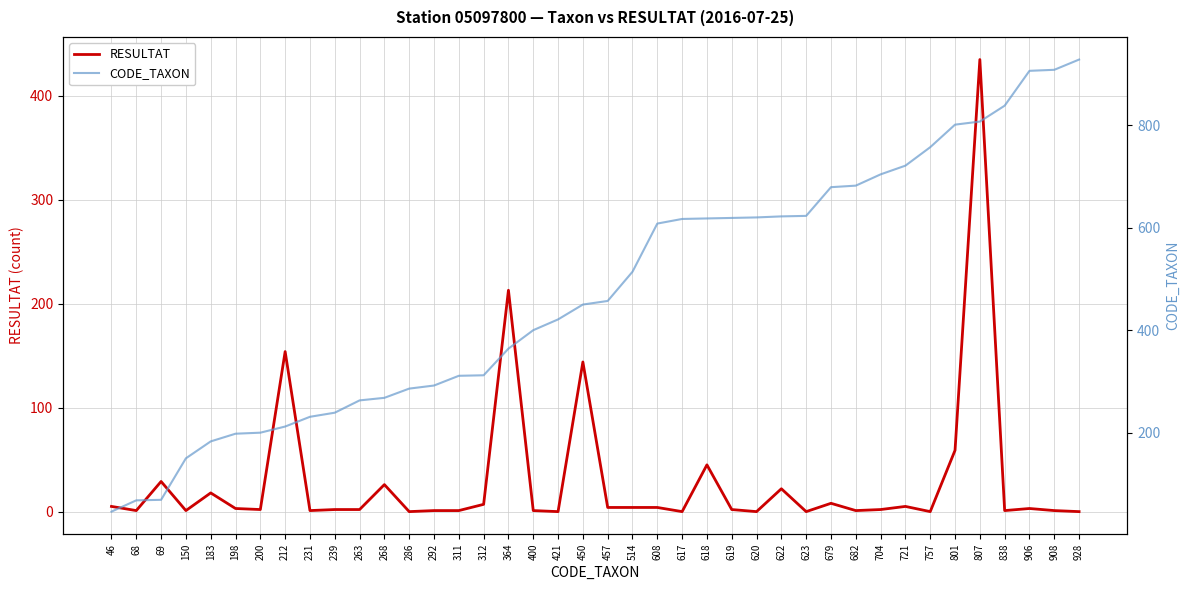

The value of RESULTAT at 682 is 1. True or false?

True